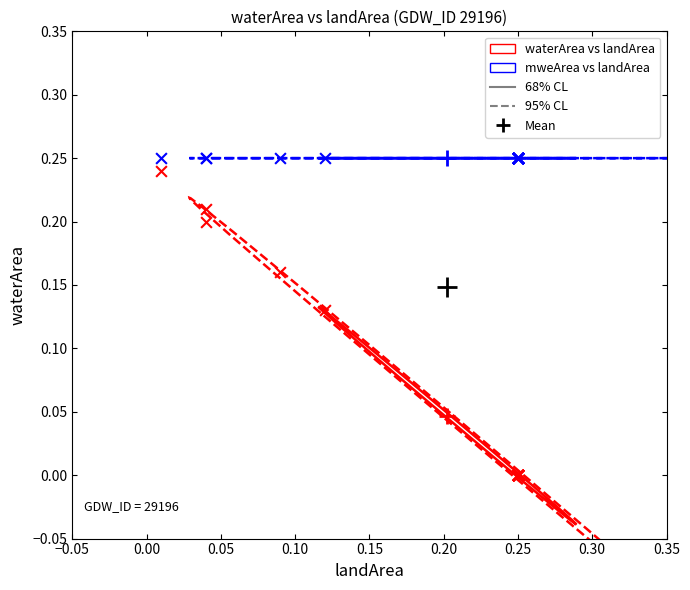

Which series contains the lowest Y value?

waterArea vs landArea